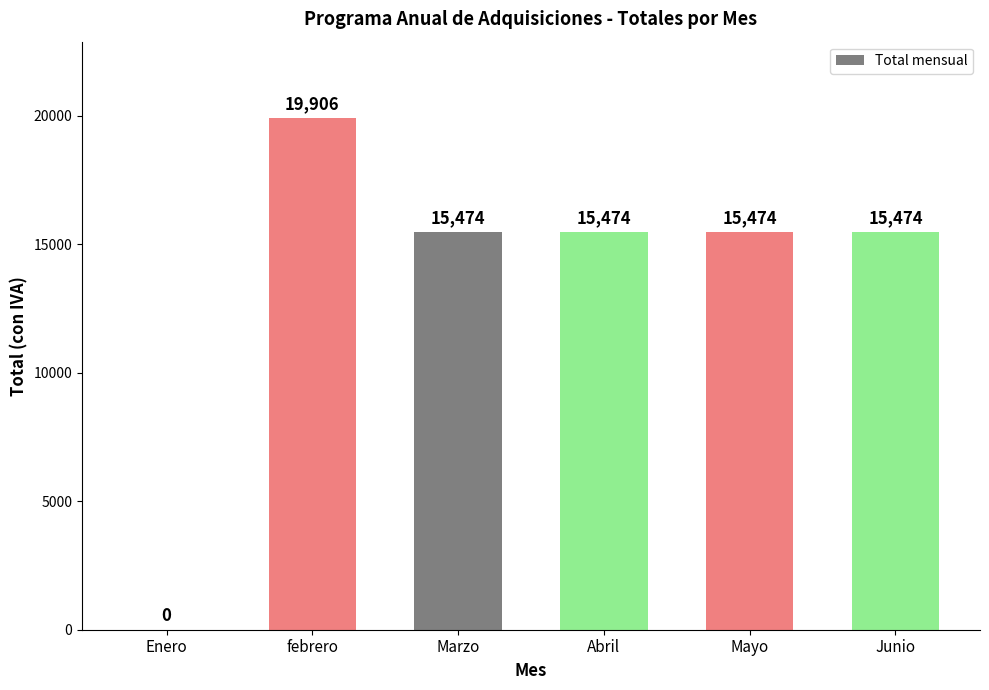

What is the greatest value displayed?

19906